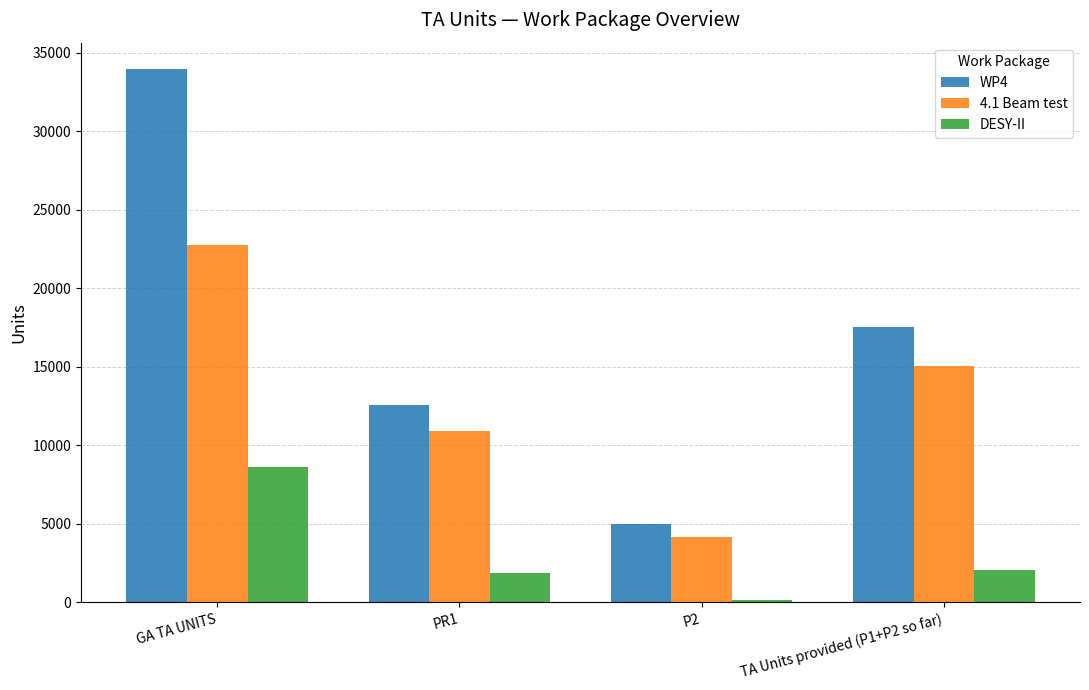

What is the greatest value displayed?

33956.0